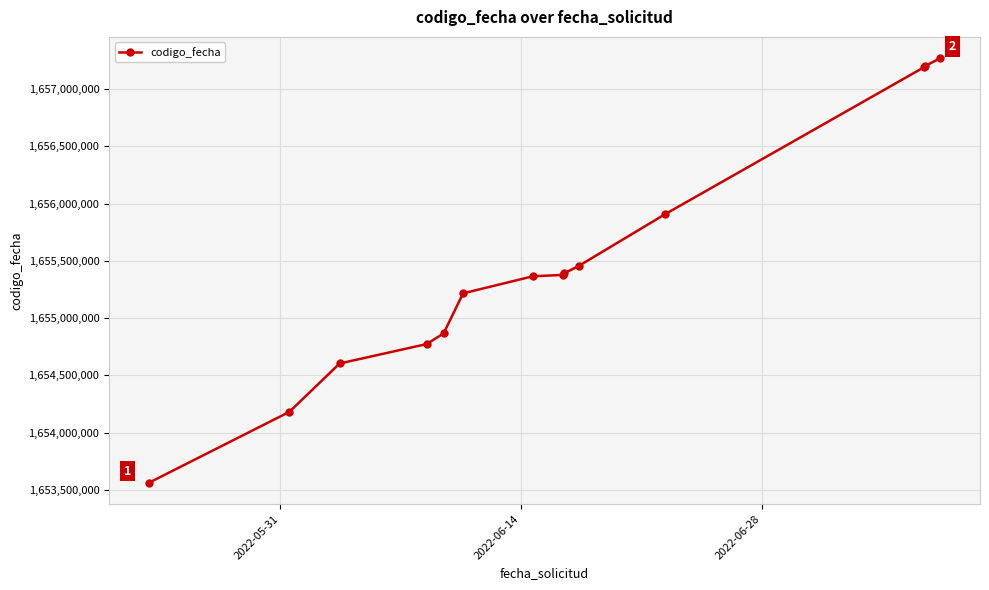

What is the smallest value displayed?

1653561224